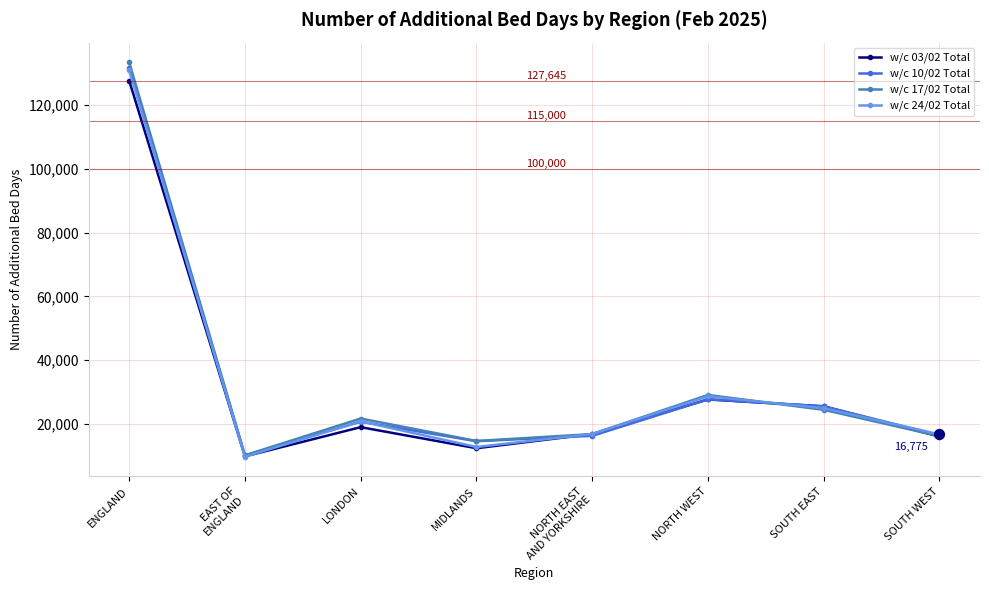

What is the total value across all series at EAST OF
ENGLAND?

40068